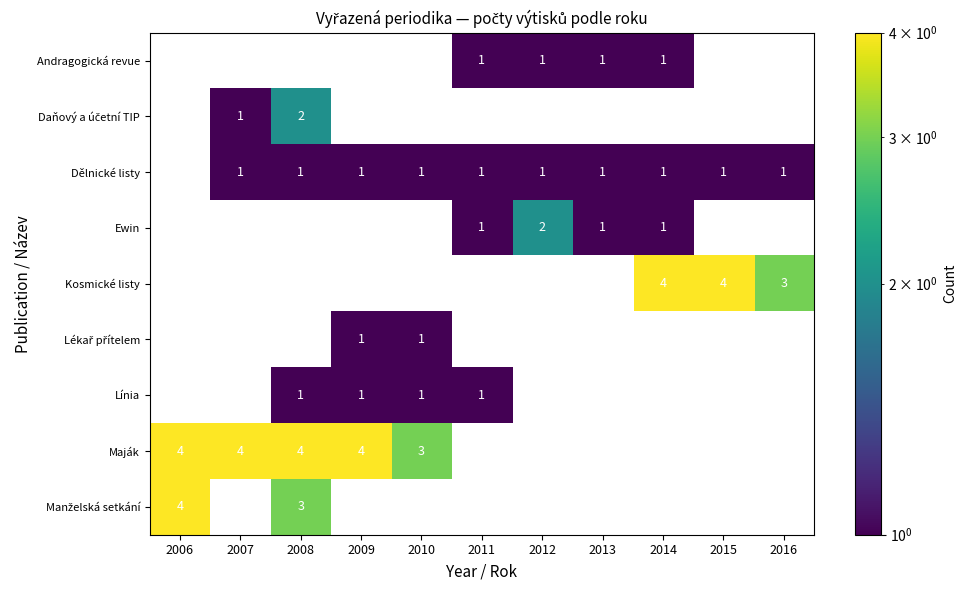

Is it true that Dělnické listy equals 1 at 2016?

True